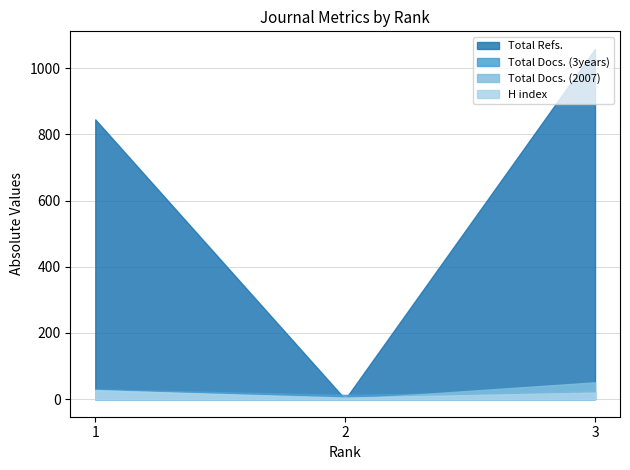

Reading left to right, what are all the values shown in this chart?

H index: 1=27	2=5	3=20
Total Docs. (2007): 1=28	2=0	3=51
Total Docs. (3years): 1=30	2=13	3=25
Total Refs.: 1=845	2=0	3=1058